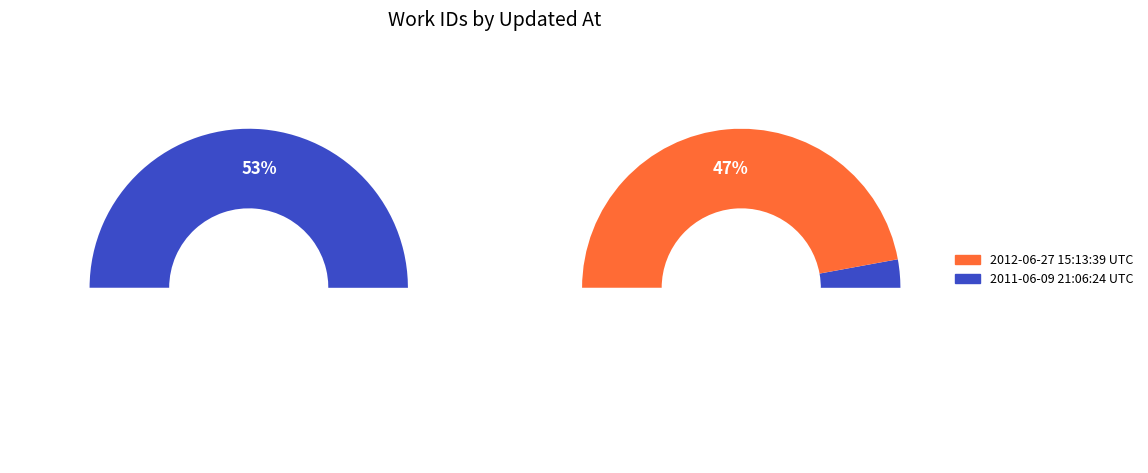

To the nearest percent, what is the combined percentage of 2012-06-27 15:13:39 UTC and 2011-06-09 21:06:24 UTC?

100%